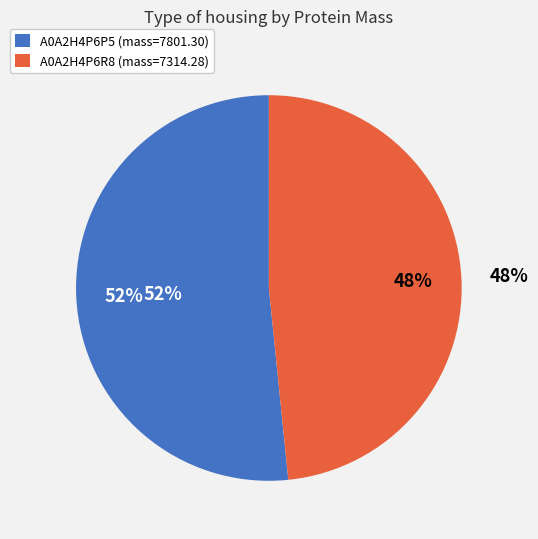

What is the majority slice?

tr|A0A2H4P6P5|A0A2H4P6P5_9CAUD